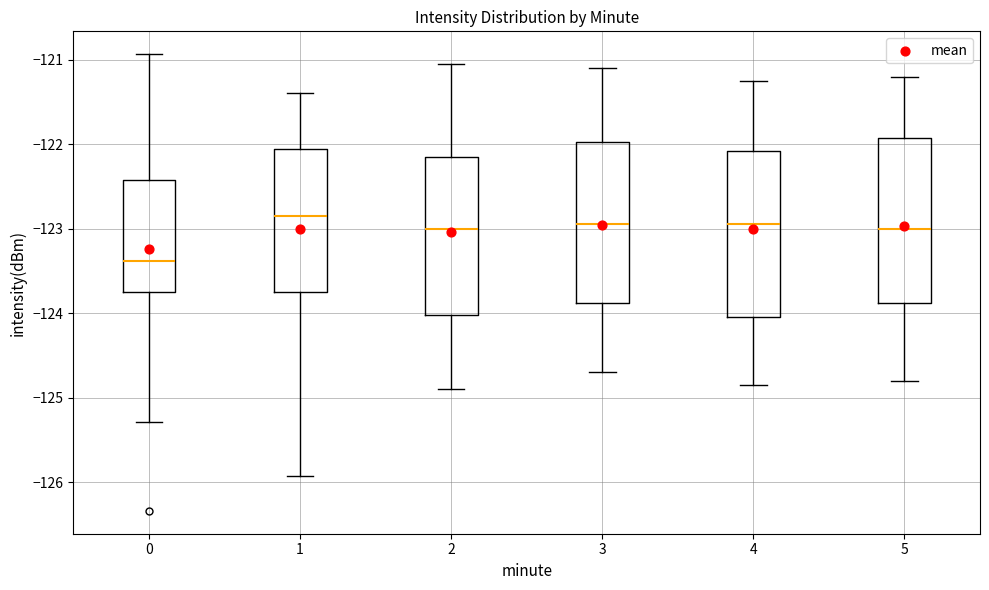

Where does the median line of the box at x = 5 sit on the y-axis? The values are not printed on the chart, so give them approximately, as read against the axis.

-123.0